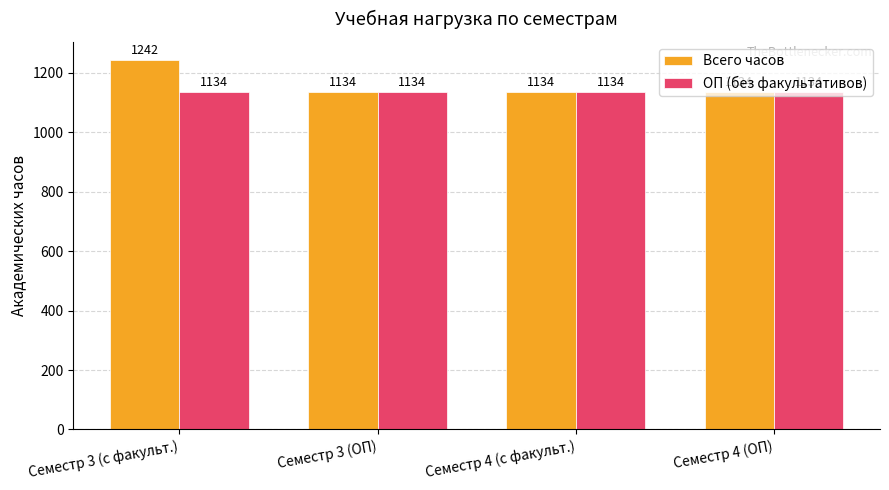

Which series has the largest total across all categories?

Всего часов